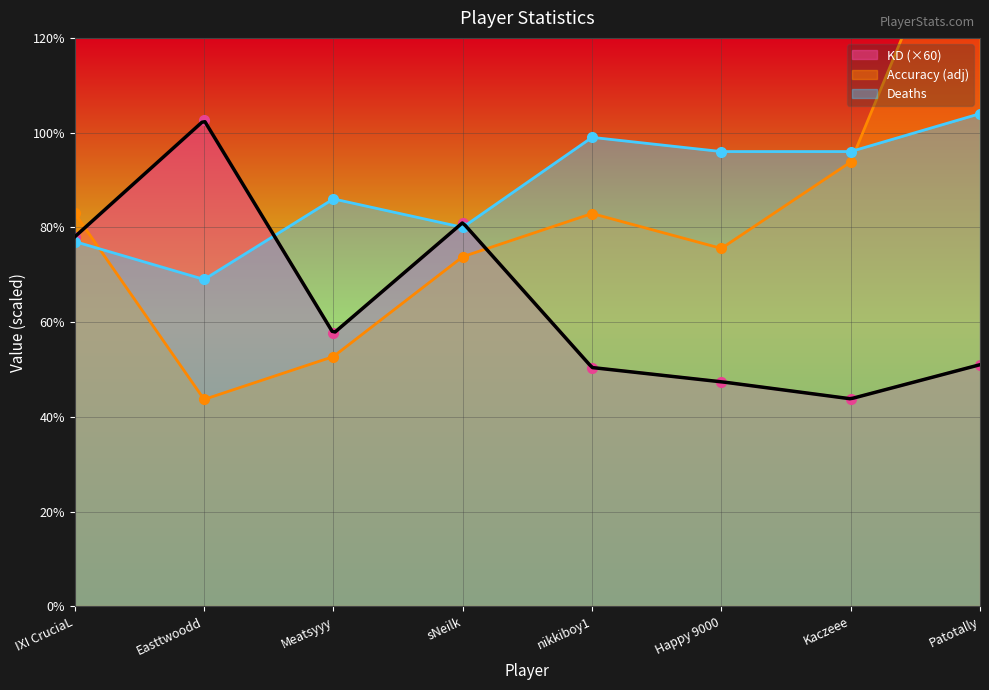

At which category does the chart reach its minimum across all series?

Easttwoodd